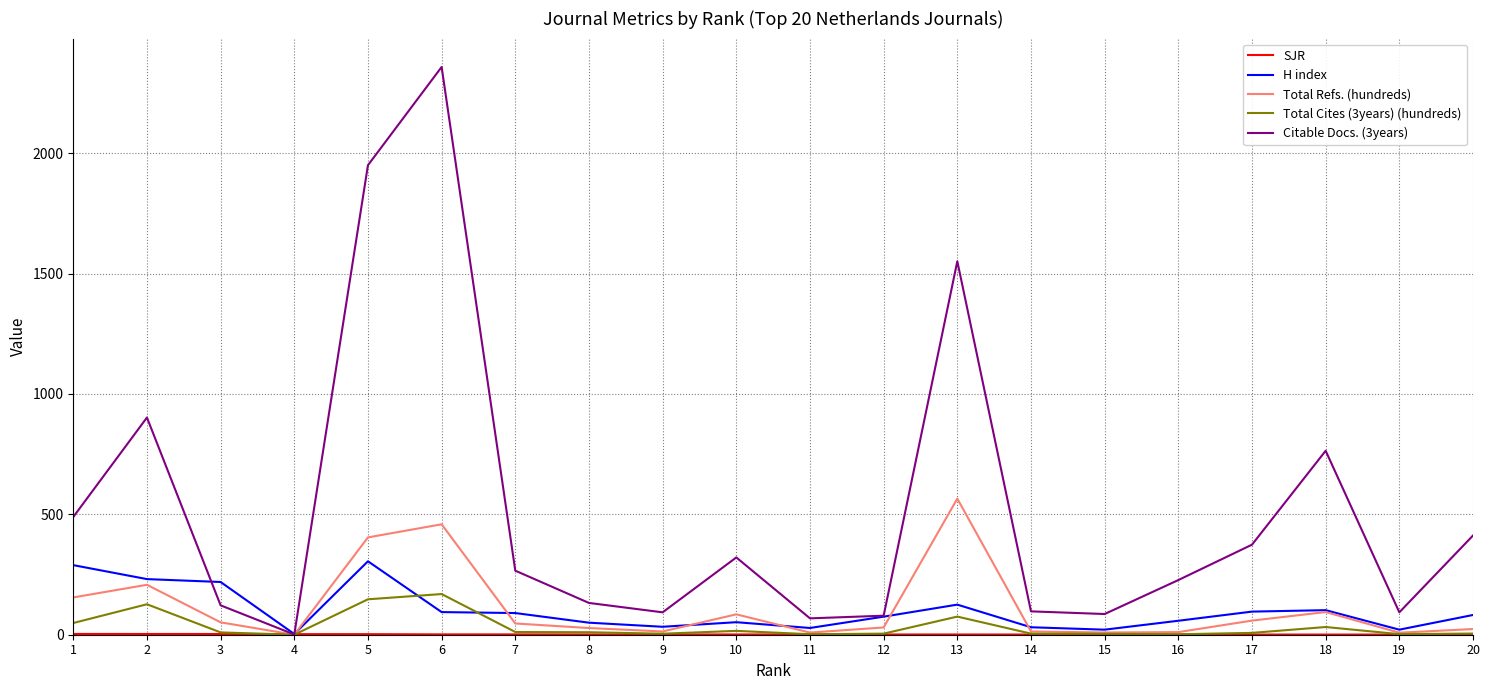

What is the highest value of the Total Refs. (hundreds) series?

565.2